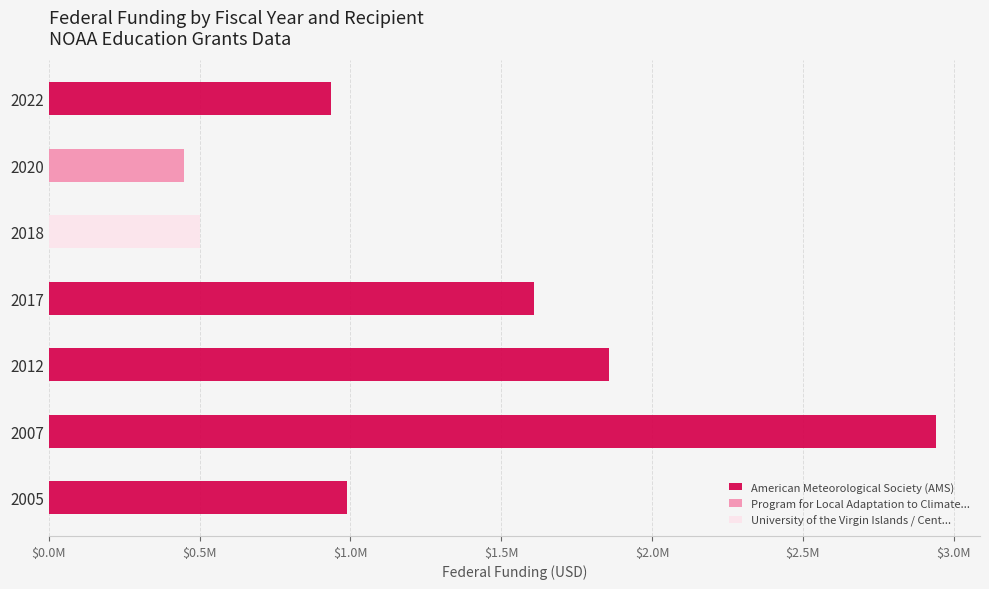

What is the difference between the highest and lowest values at 2012?

1857200